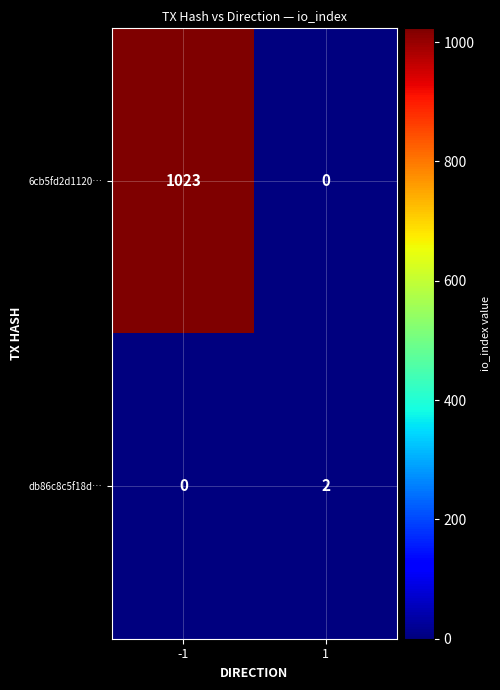

Reading left to right, list all the values displayed in this chart.

6cb5fd2d1120…: -1=1023	1=0
db86c8c5f18d…: -1=0	1=2